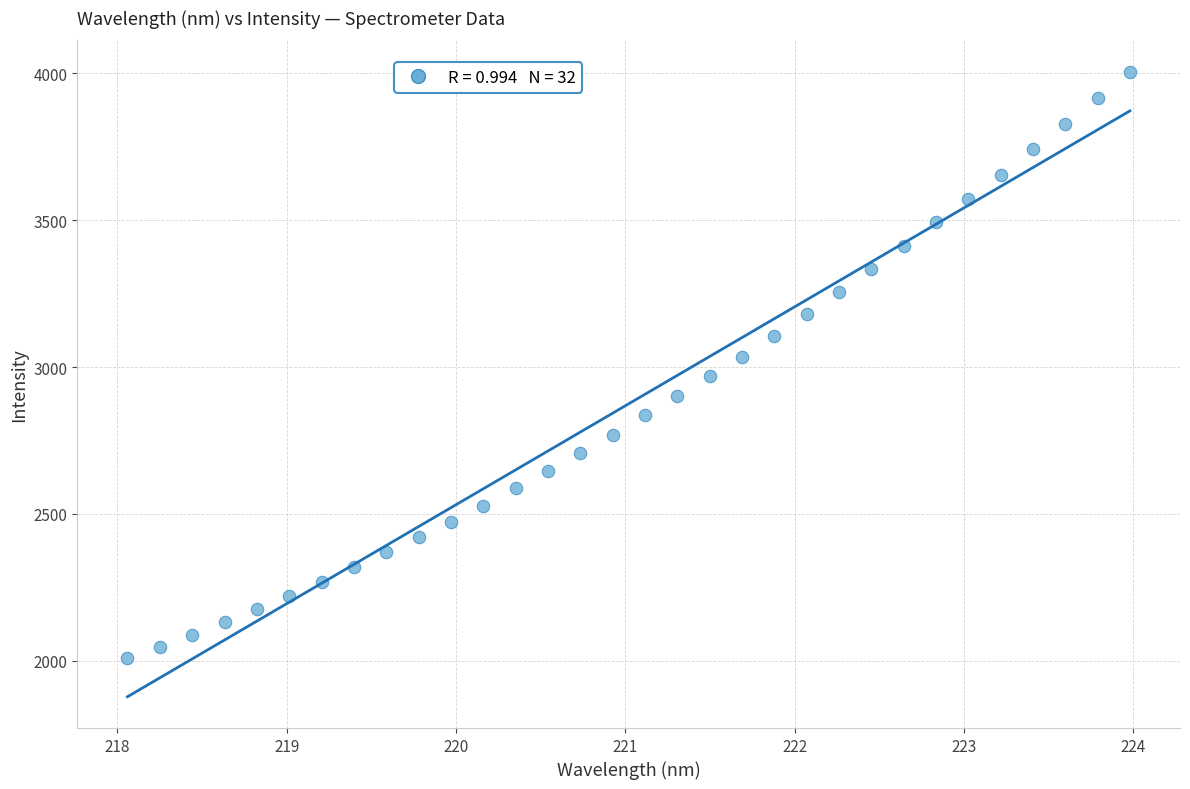

What is the range of Y values (max minus min)?

1996.7